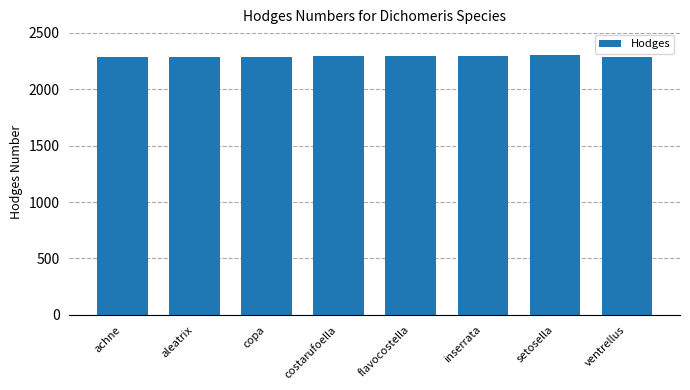

The chart shows a value of 3072.9 at inserrata. True or false?

False